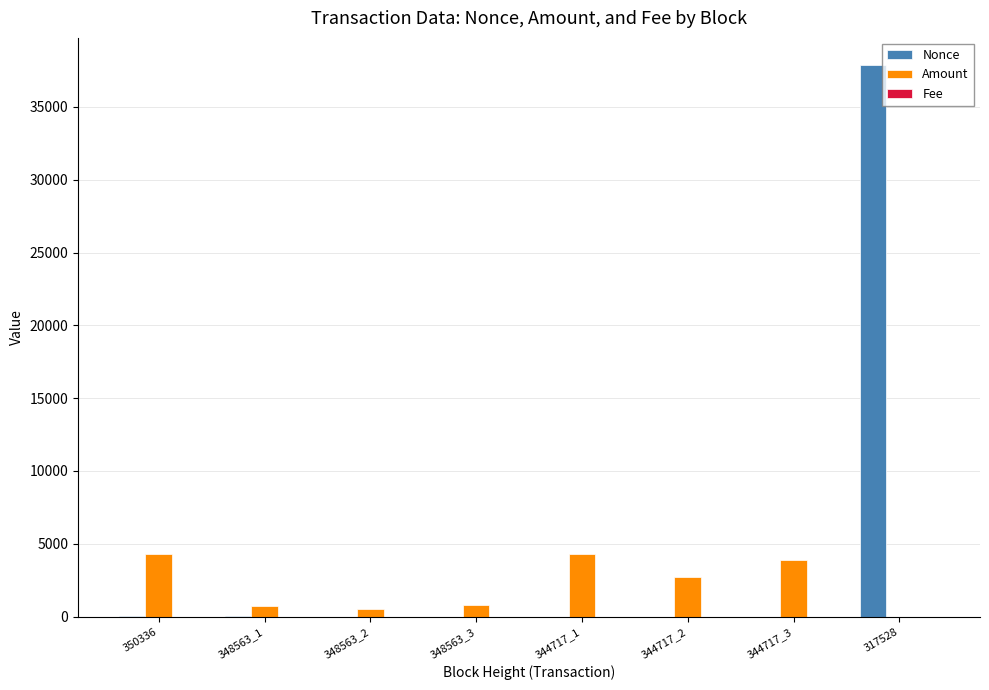

Which series has the largest range (max minus min)?

Nonce